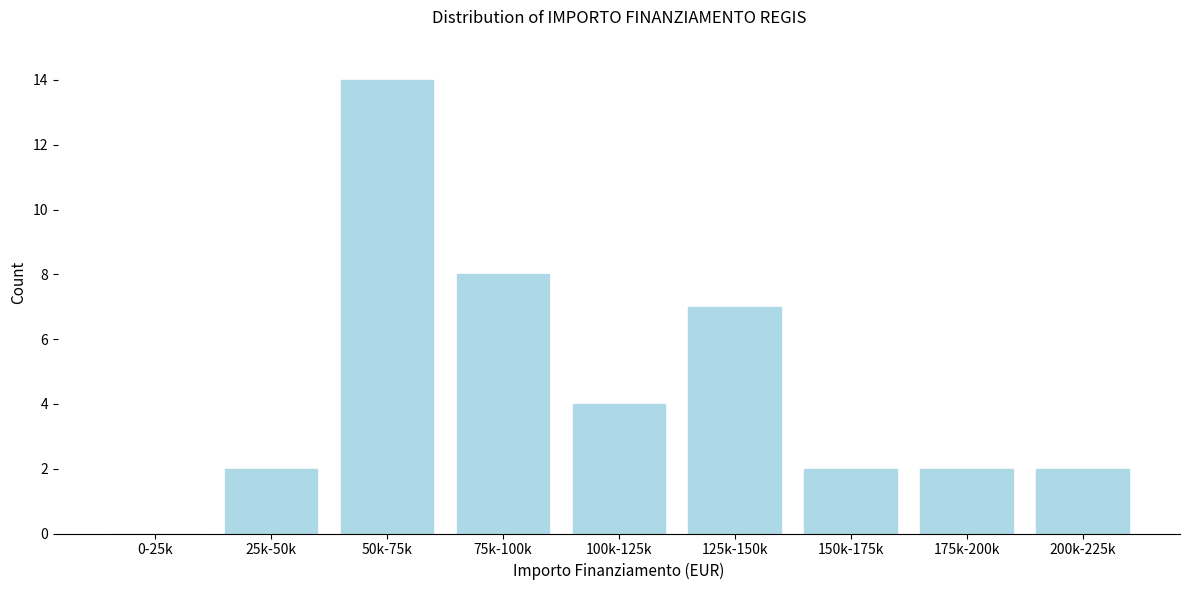

Reading left to right, what are all the values shown in this chart?

0-25k=0	25k-50k=2	50k-75k=14	75k-100k=8	100k-125k=4	125k-150k=7	150k-175k=2	175k-200k=2	200k-225k=2